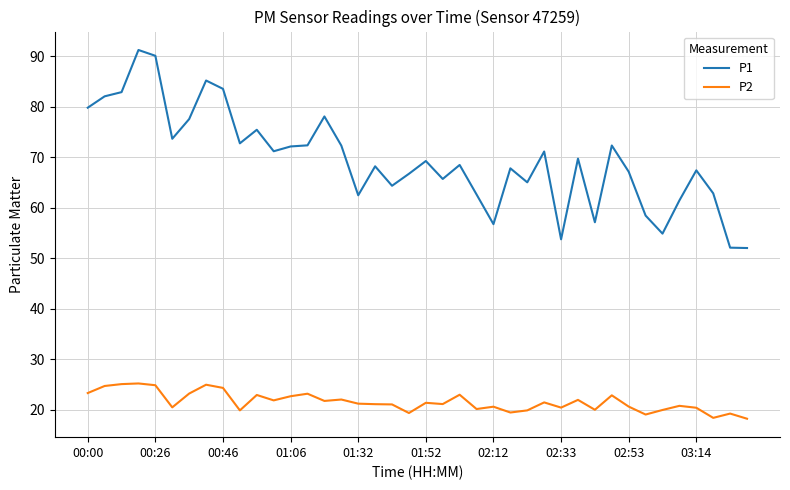

Which series has the widest spread of values?

P1